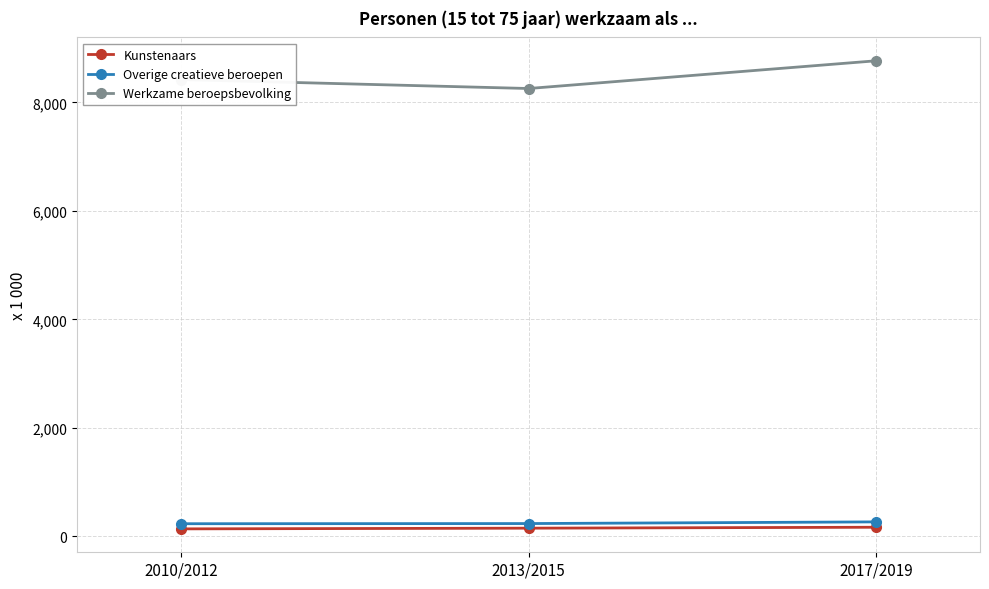

What is the maximum value shown in the chart?

8769